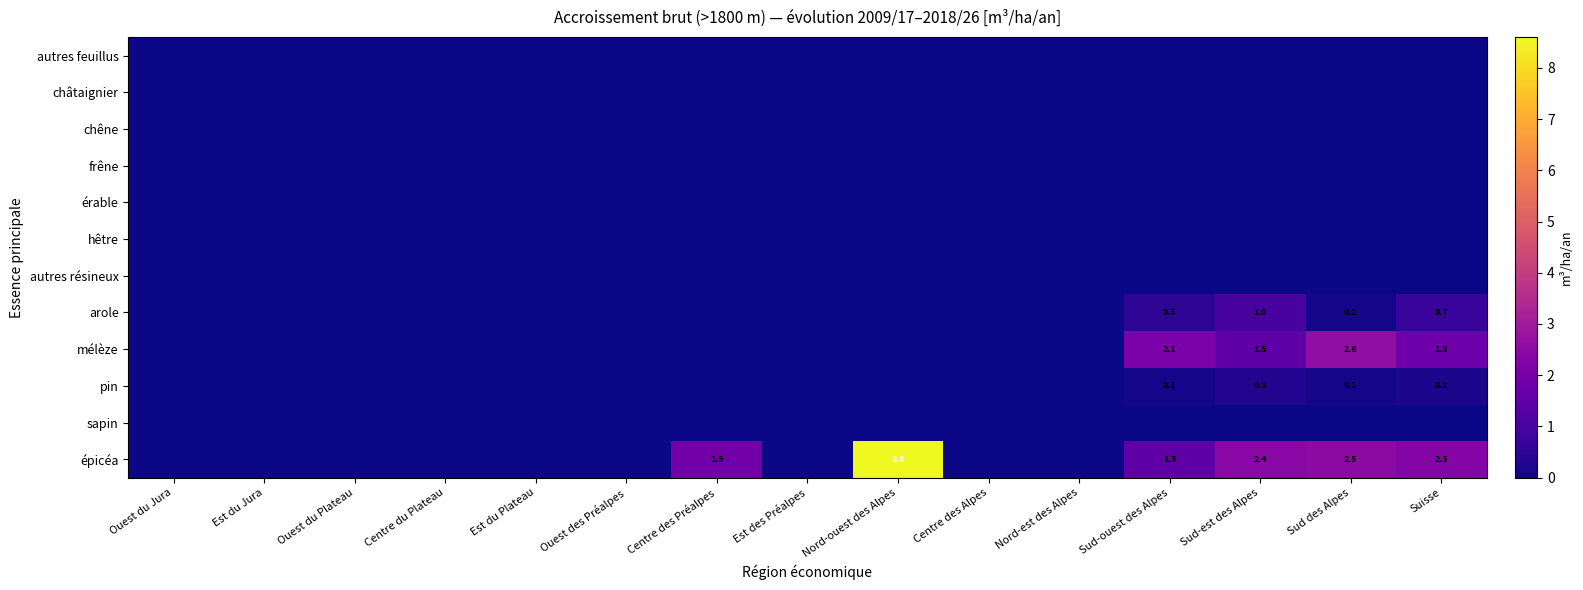

At which label does pin reach its minimum?

Ouest du Jura